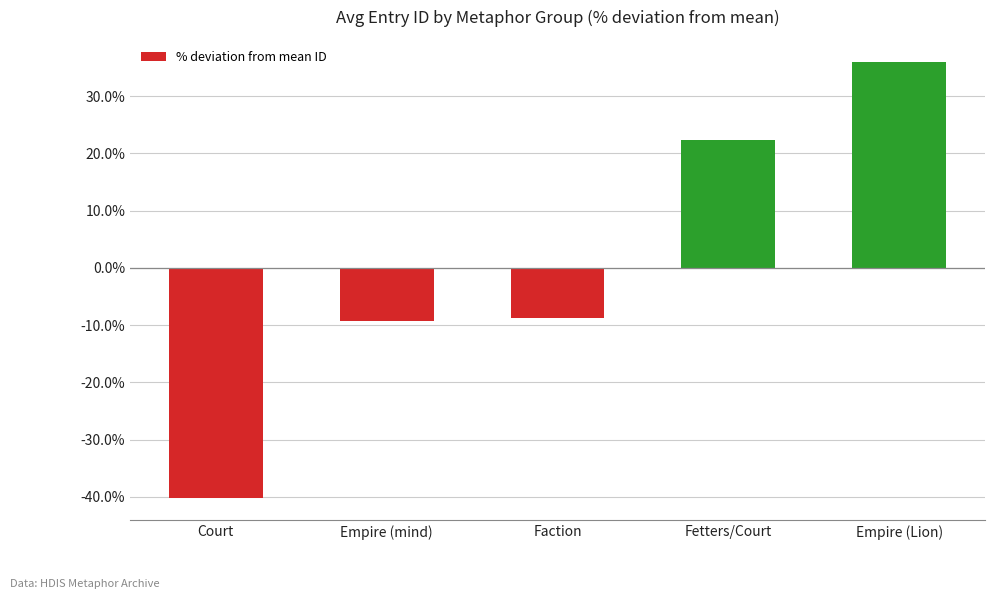

What is the approximate value at Faction?

-8.8